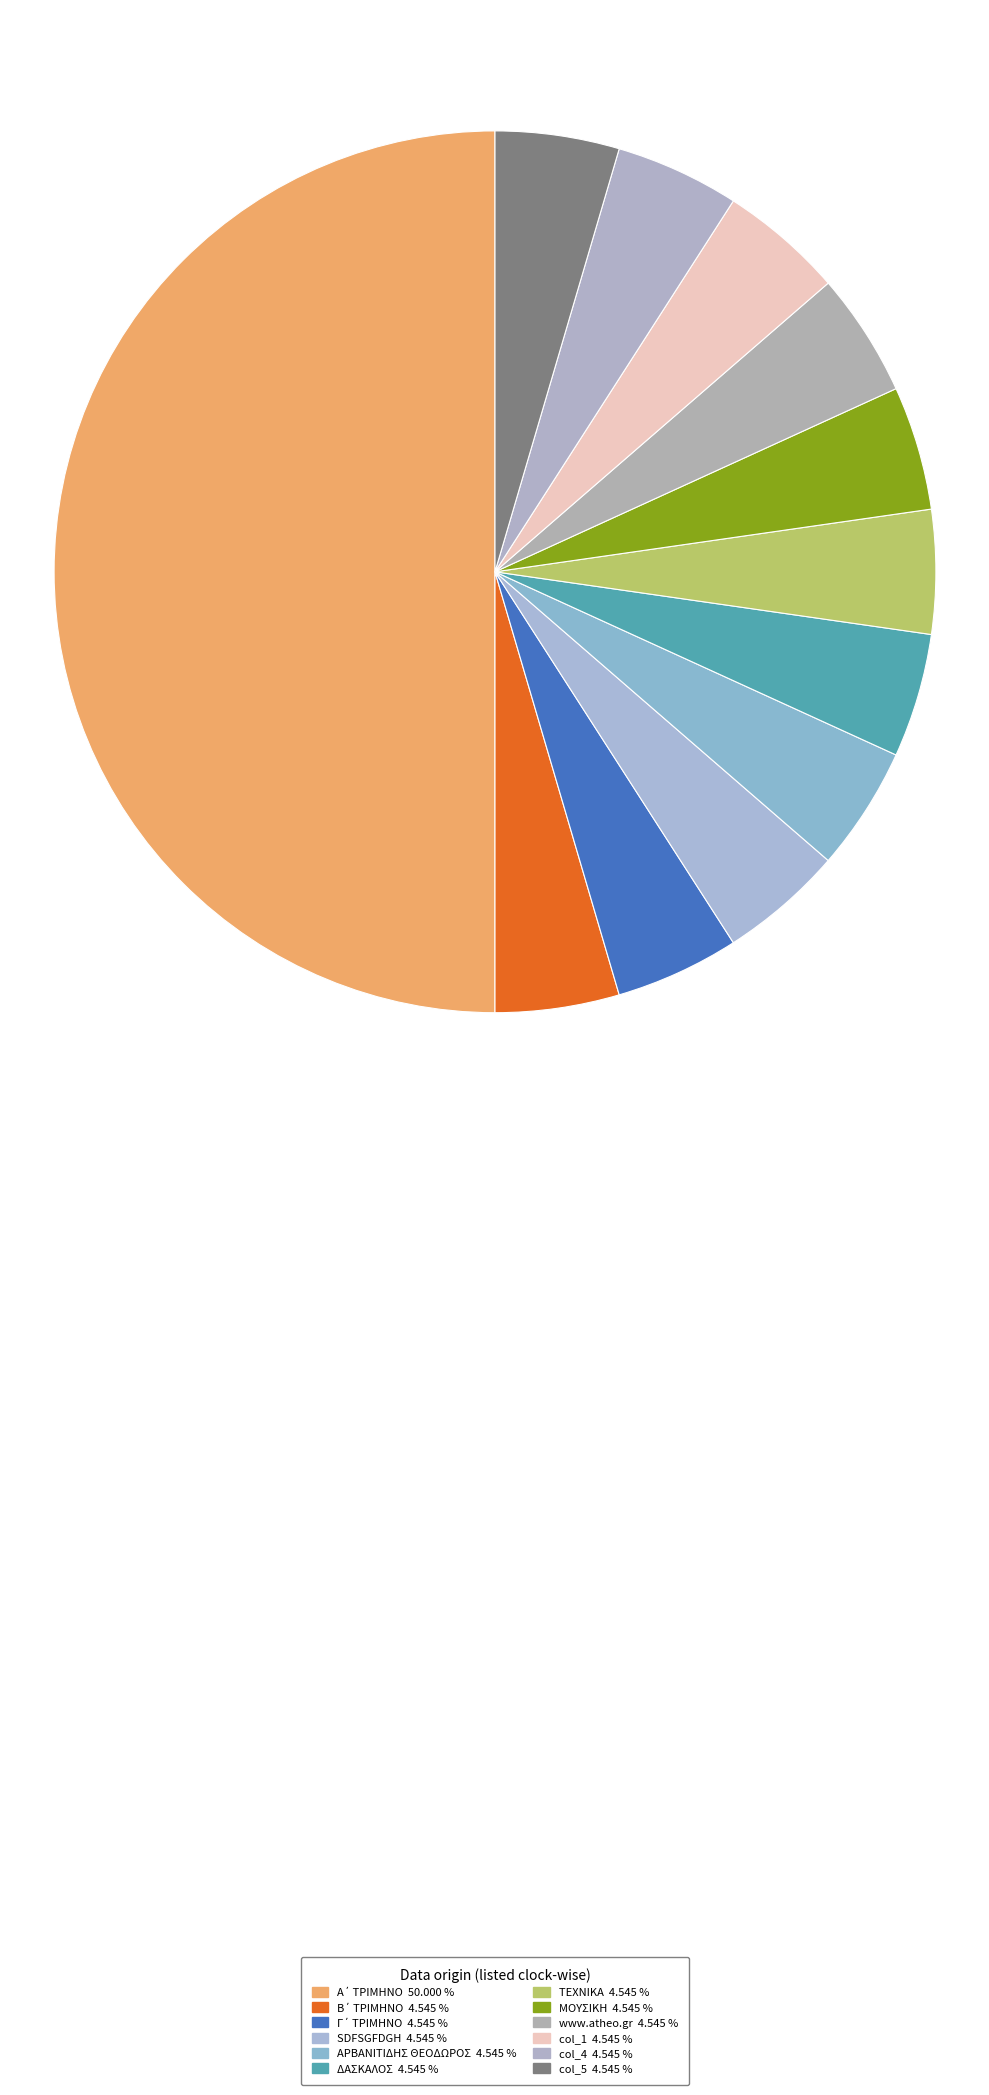

The col_4 slice represents 5% of the pie. True or false?

True